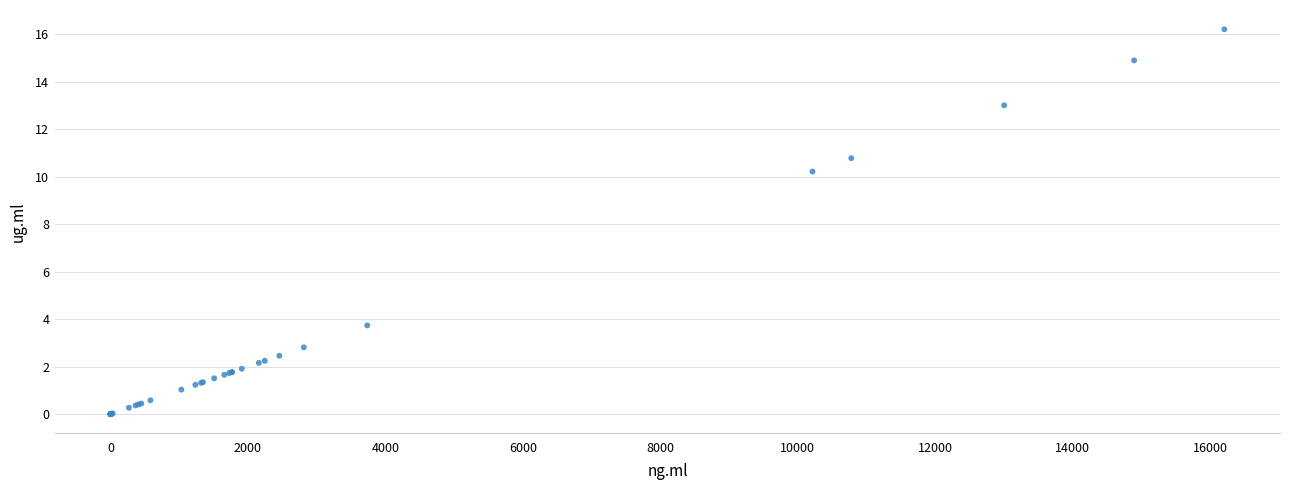

What Y value in the scatter plot is closest to 8?

10.2